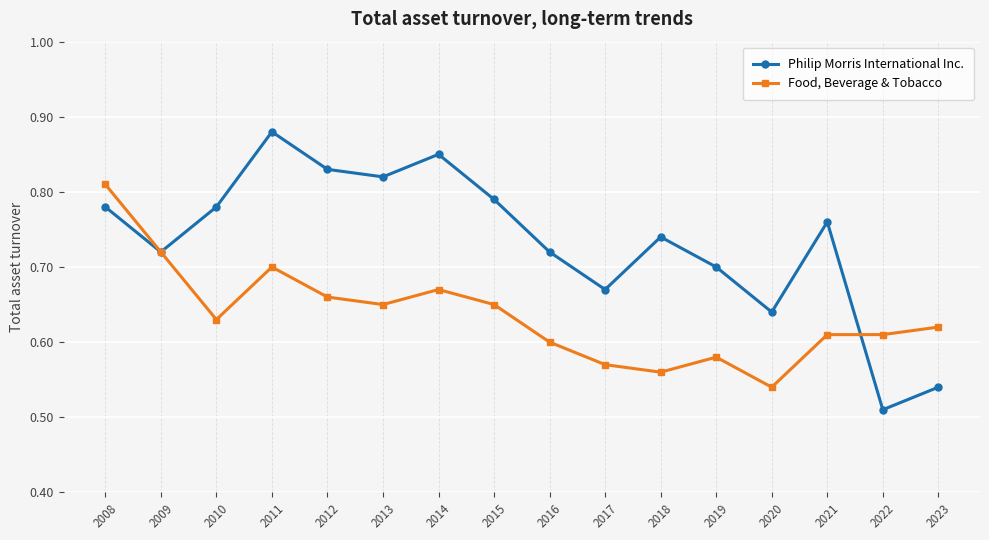

Which category has the highest value across all series?

2011